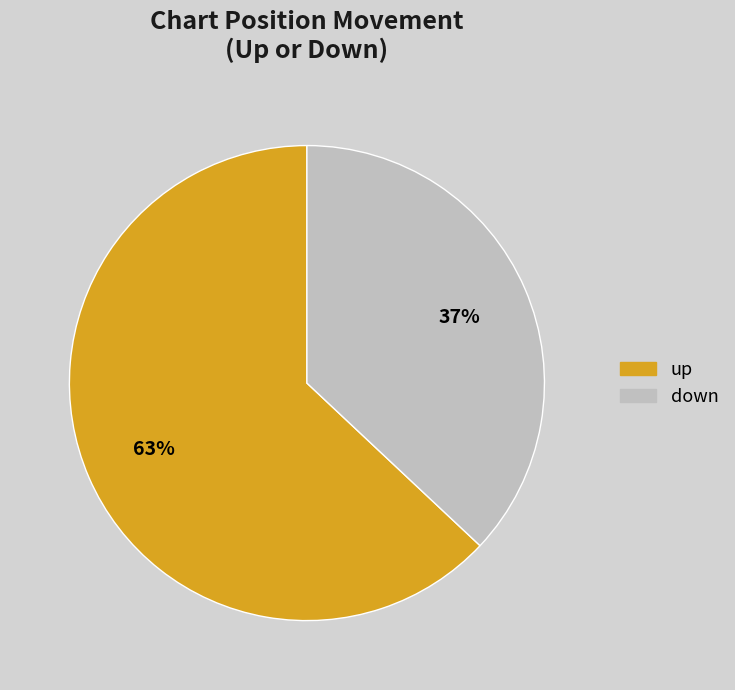

Between down and up, which is larger?

up